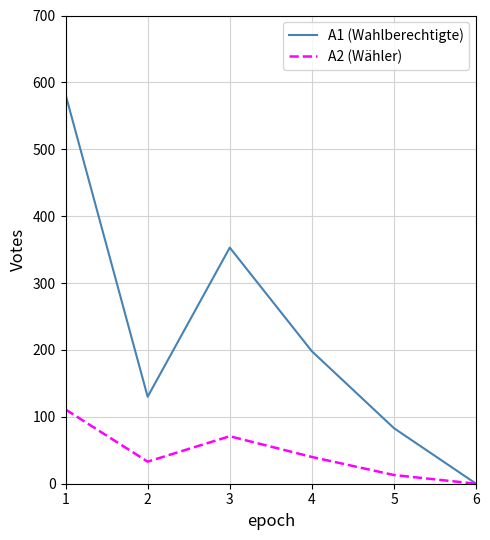

List the labels in order of A2 (Wähler) value, largest first.

1, 3, 4, 2, 5, 6